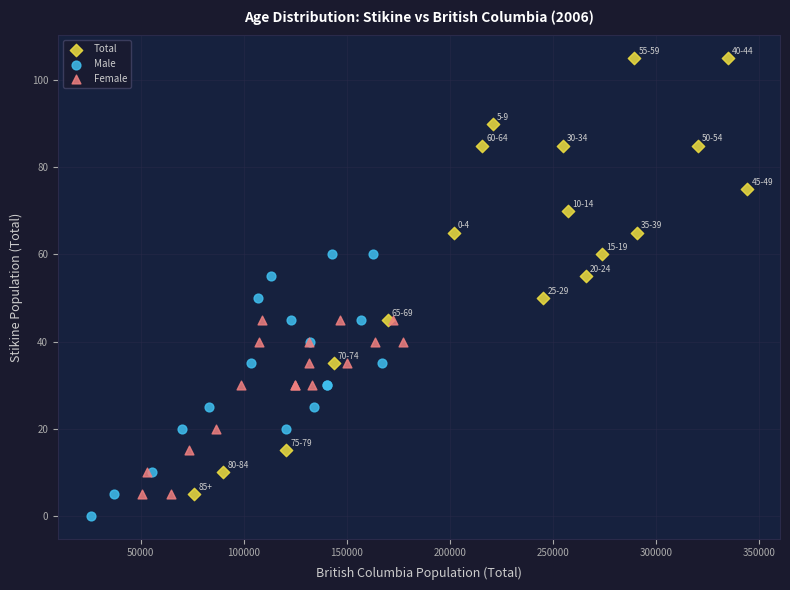

Which series has the largest Y range (max minus min)?

Total